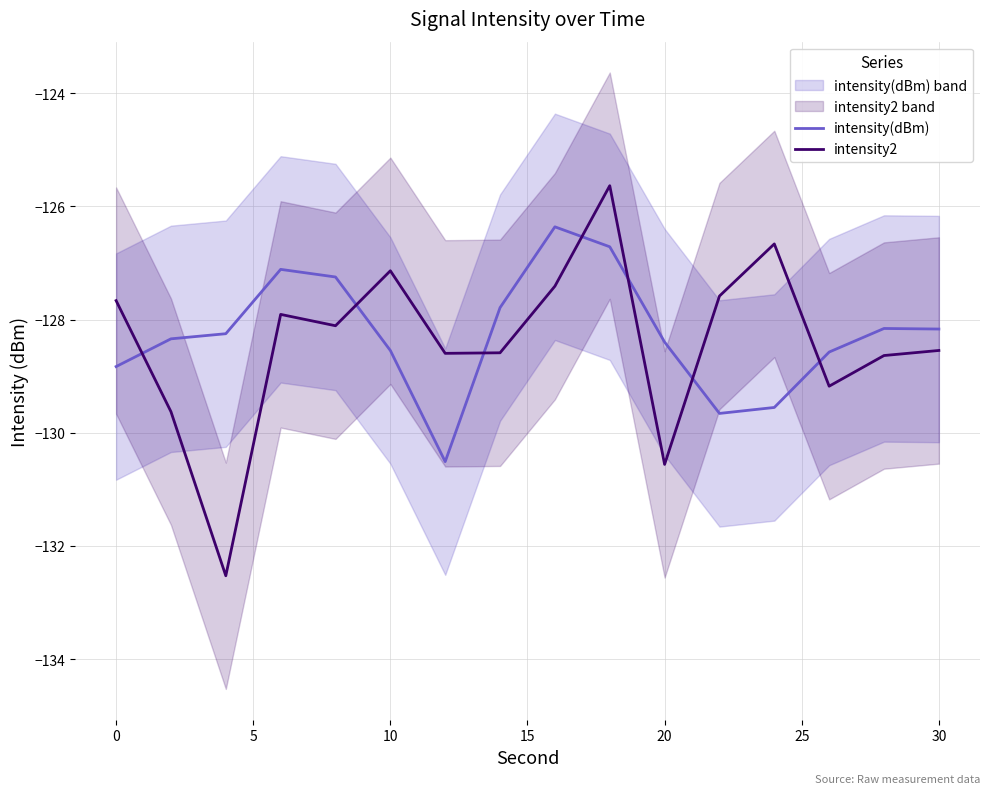

How many data points in intensity(dBm) are above -128?

5